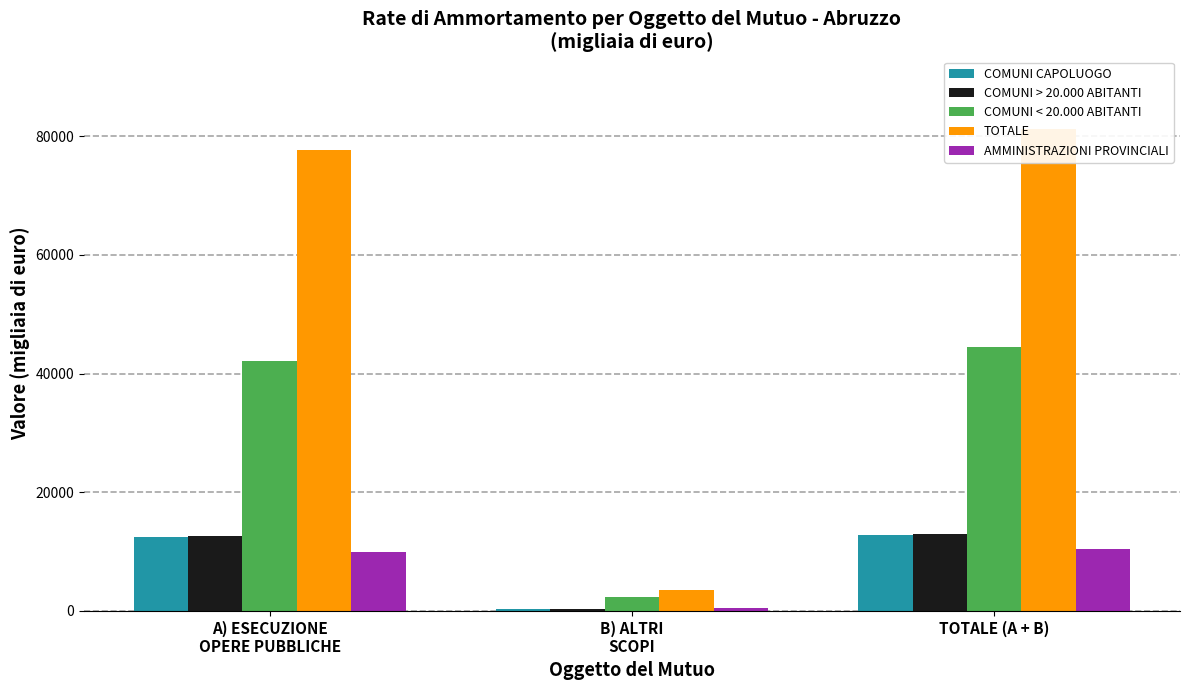

What is the smallest value displayed?

284